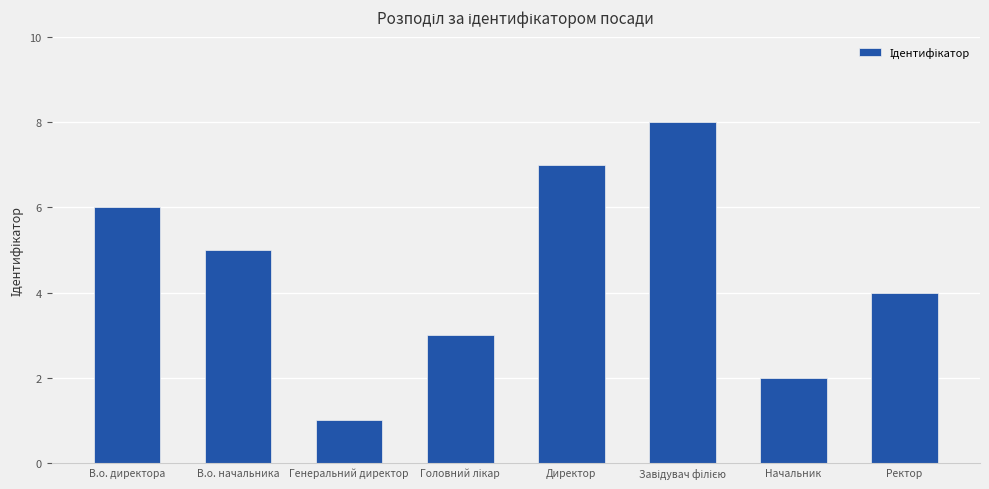

Is it true that the value at Директор is 7?

True